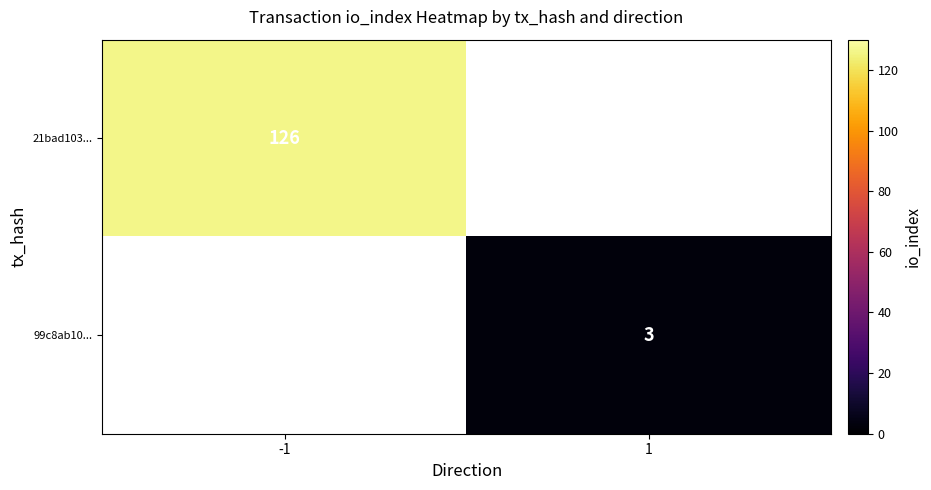

The value of 99c8ab10... at 1 is 3. True or false?

True